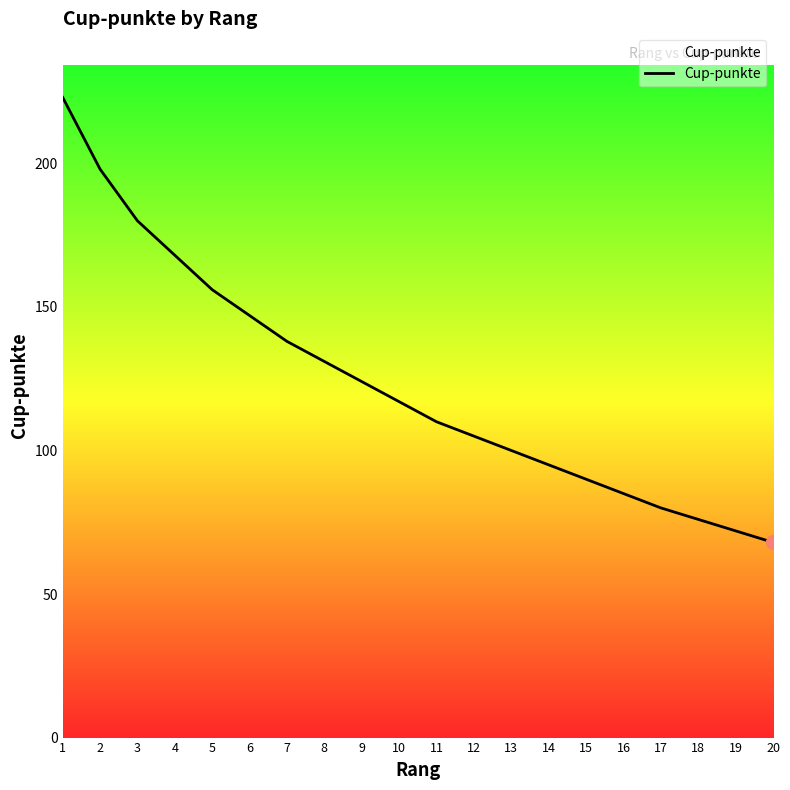

How many lines are shown in the chart?

1